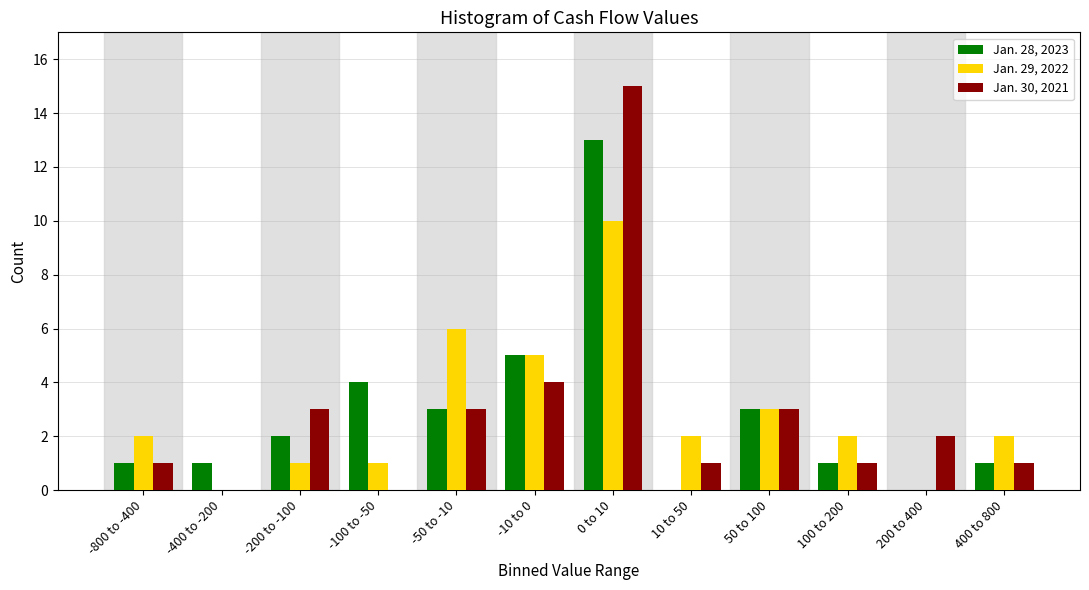

What is the greatest value displayed?

15